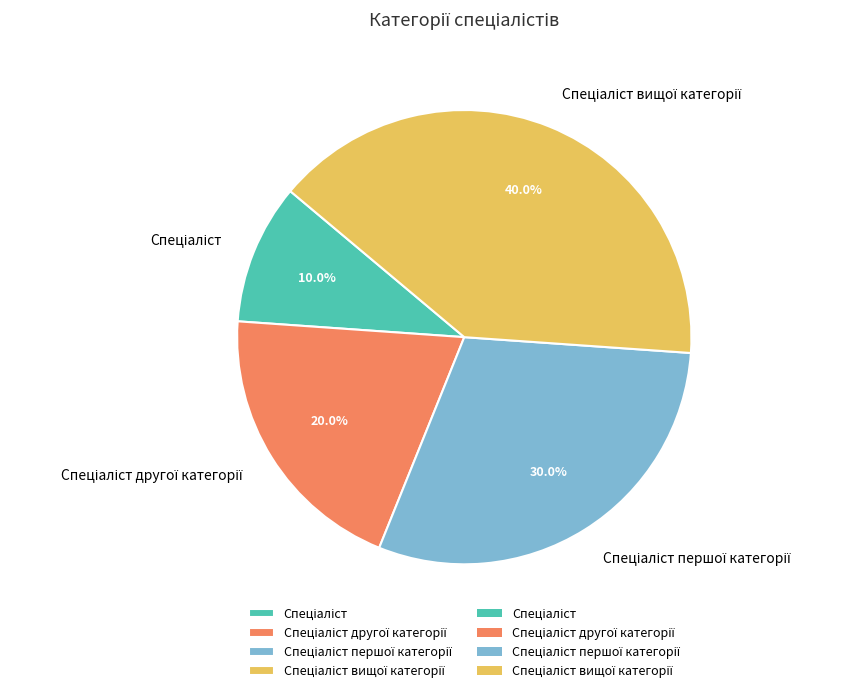

How many segments does this pie chart have?

4